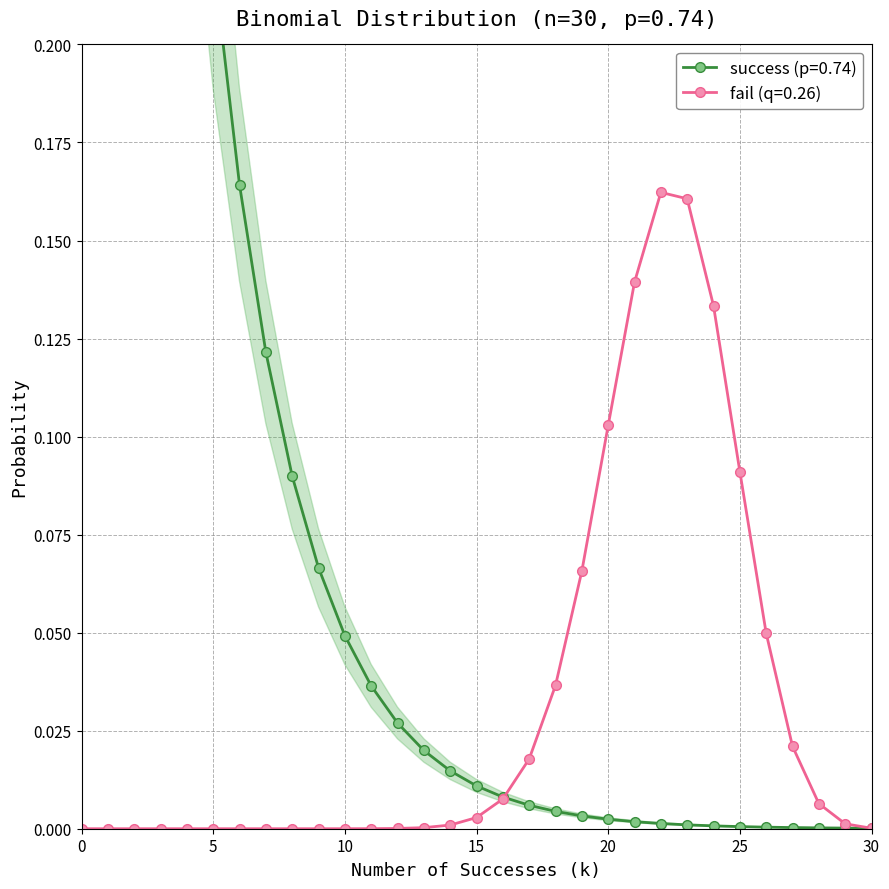

What is the maximum value shown in the chart?

1.0